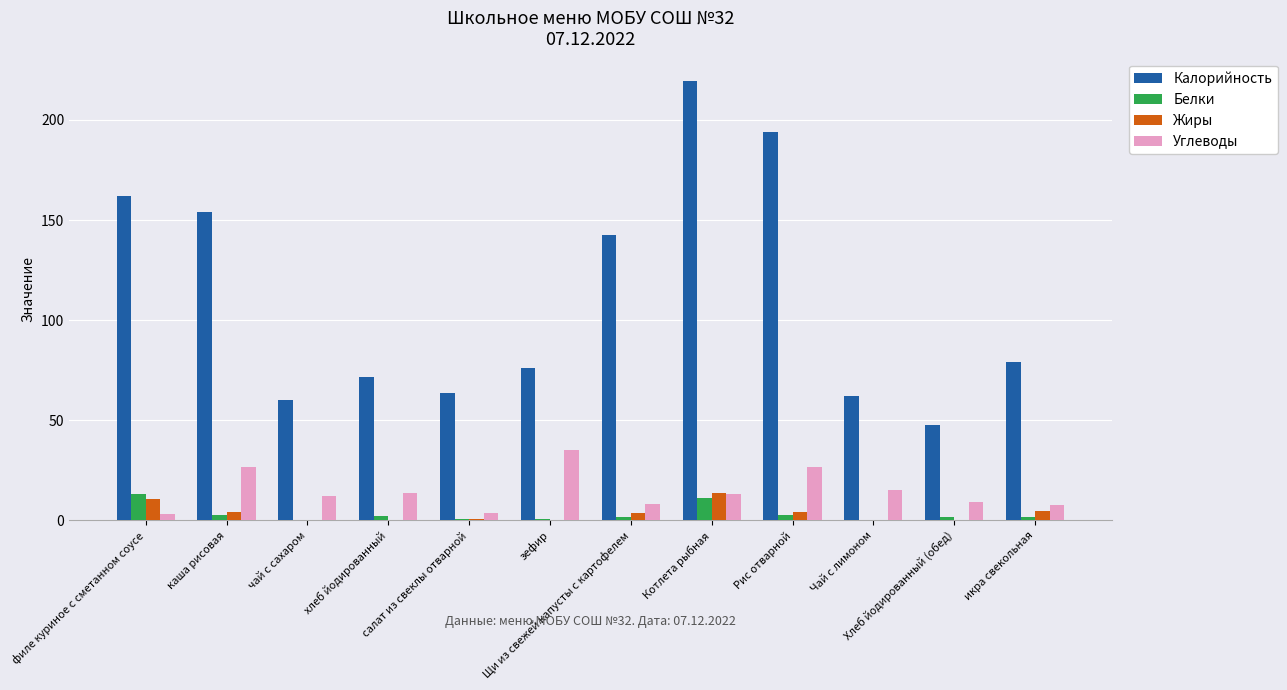

Which series has the largest total across all categories?

Калорийность